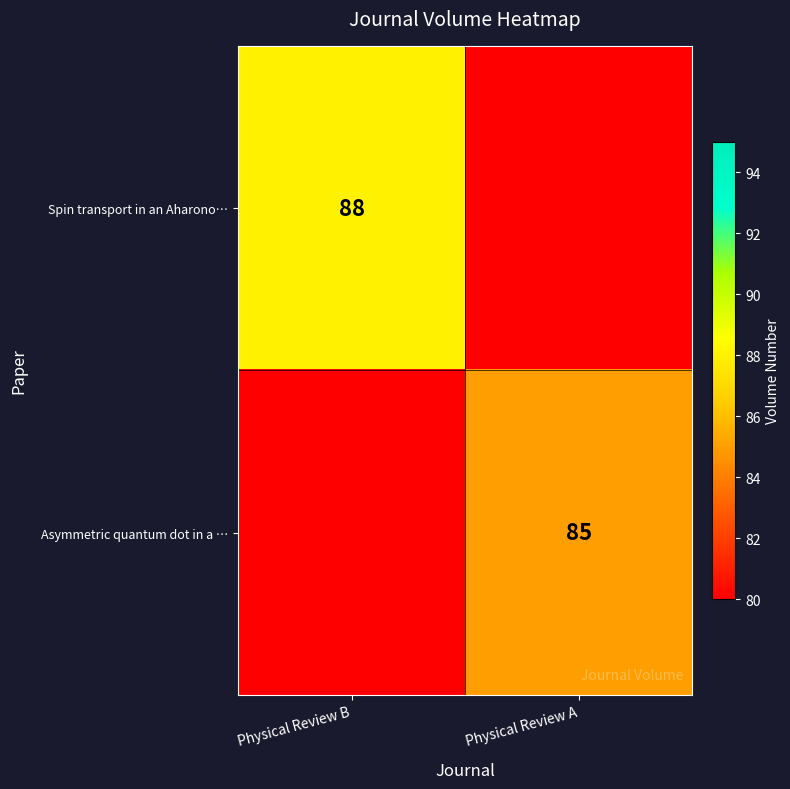

The value of Asymmetric quantum dot in a … at Physical Review A is 111. True or false?

False